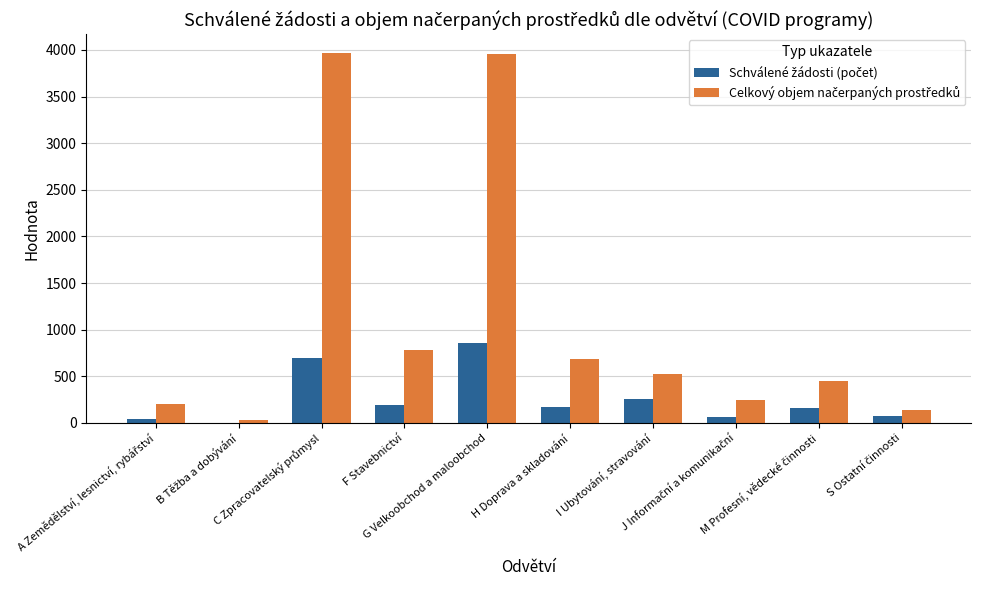

Which category has the highest value in the Schválené žádosti (počet) series?

G Velkoobchod a maloobchod